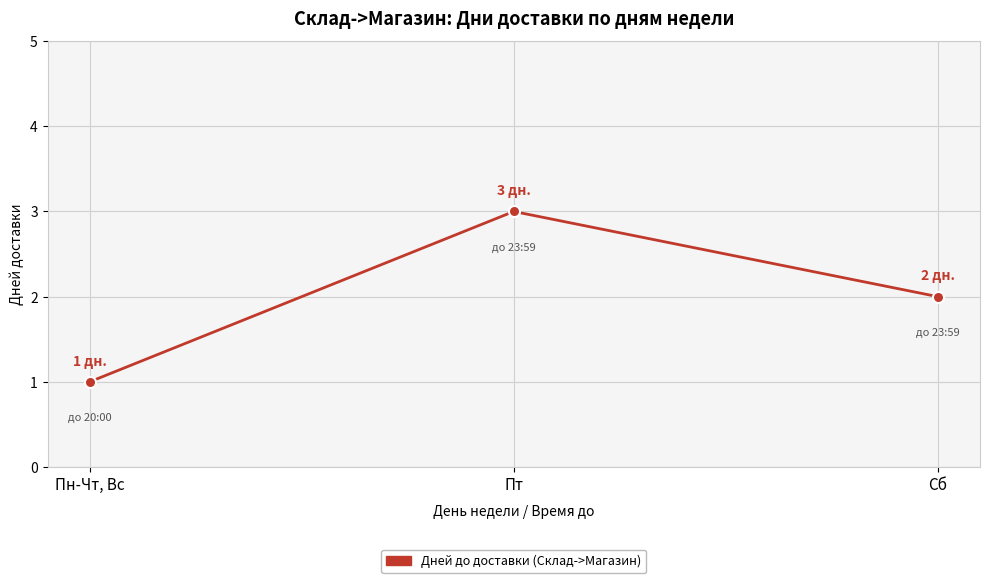

What is the label of the 3rd point from the right?

Пн-Чт, Вс